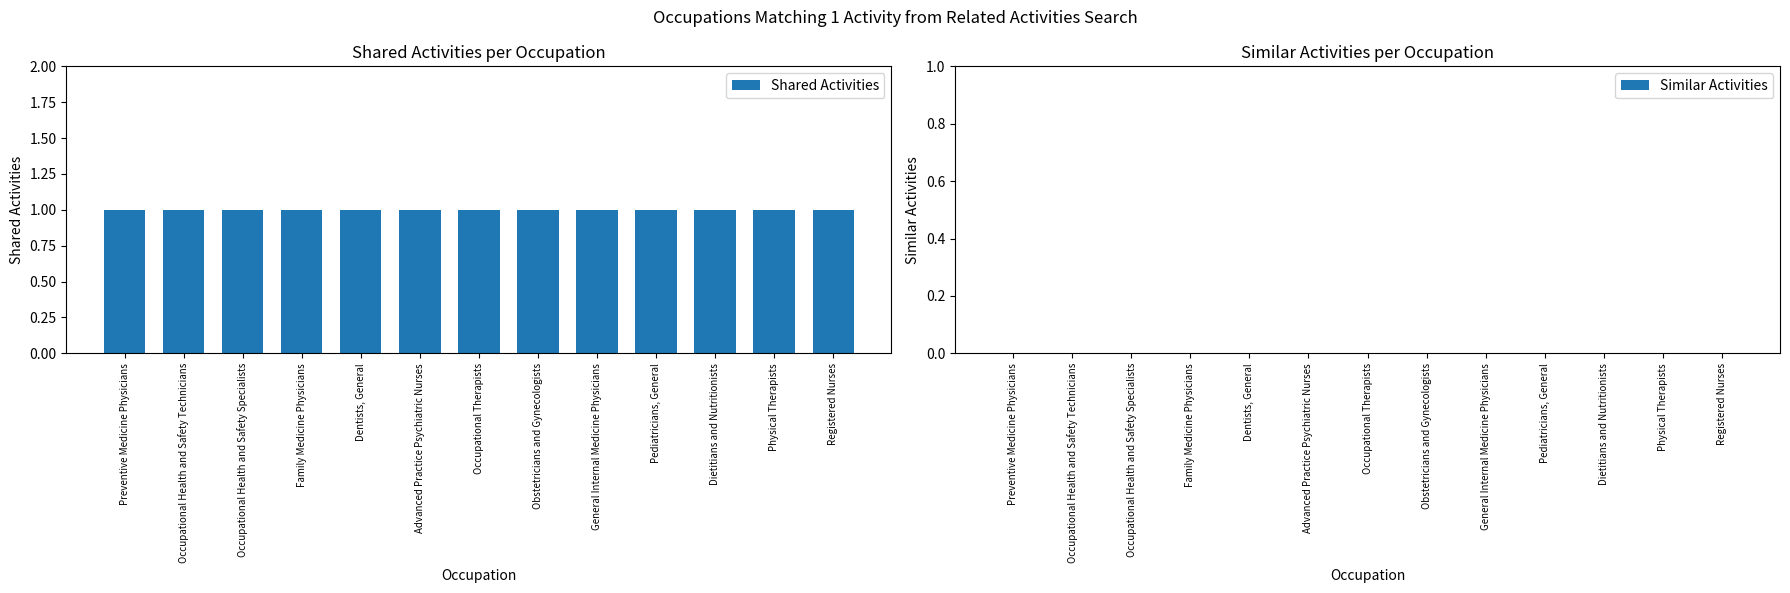

How many bars are there in total?

26